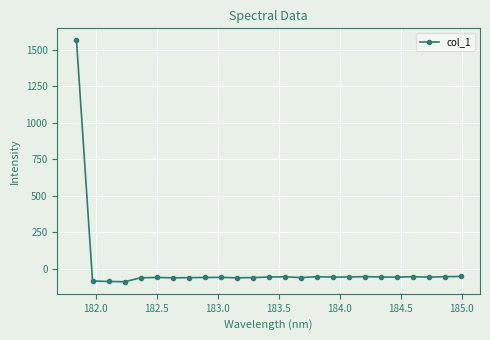

What is the value of the 15th point from the left?

-60.8